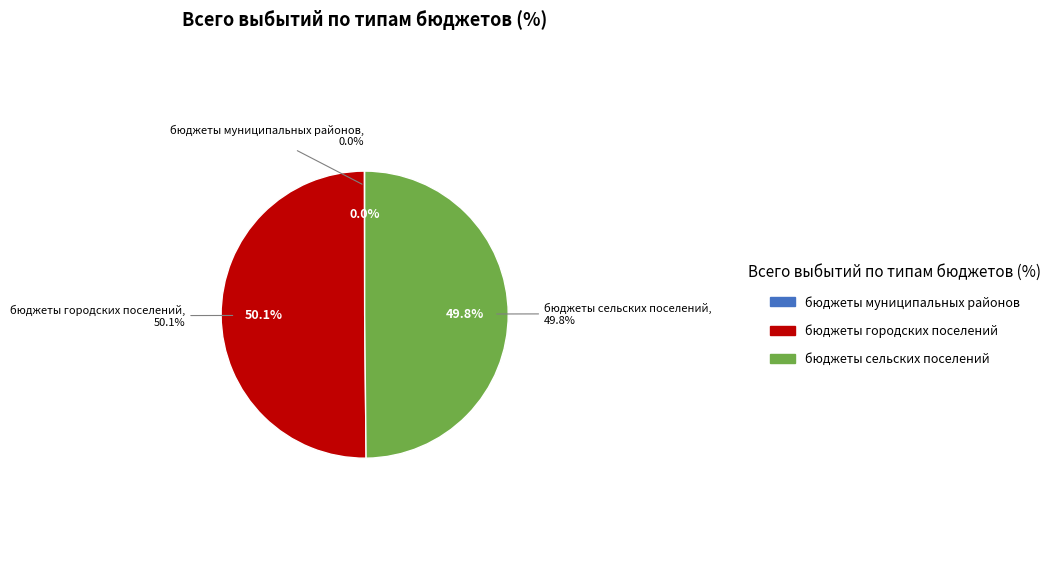

Rank the categories by value from highest to lowest.

бюджеты городских поселений, бюджеты сельских поселений, бюджеты муниципальных районов